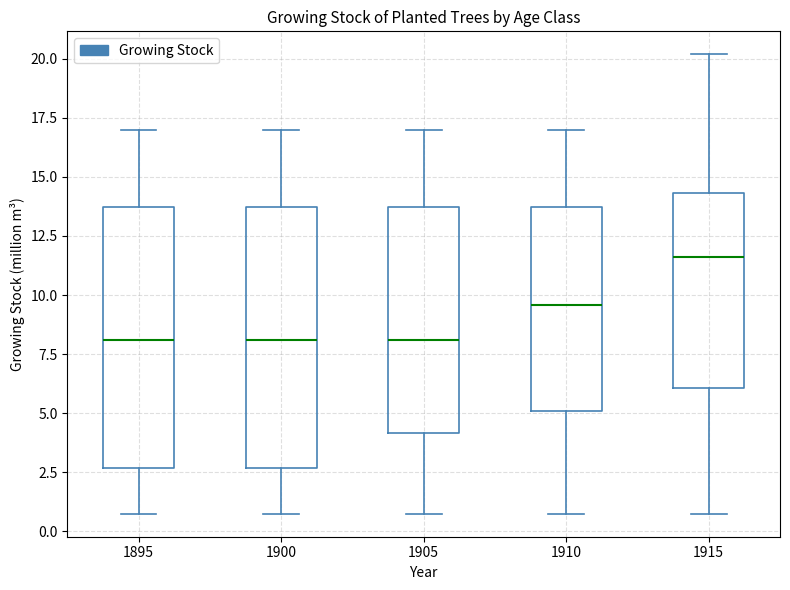

Reading left to right, read every box against the y-axis: the position of its median line, the range the box covers, and the ends of its whiskers. The values are not printed on the chart, so give them approximately, as read against the axis.

1895: median 8.0, box 2.5 to 13.5, whiskers 1.0 to 17.0
1900: median 8.0, box 2.5 to 13.5, whiskers 1.0 to 17.0
1905: median 8.0, box 4.0 to 13.5, whiskers 1.0 to 17.0
1910: median 9.5, box 5.0 to 13.5, whiskers 1.0 to 17.0
1915: median 11.5, box 6.0 to 14.5, whiskers 1.0 to 20.0